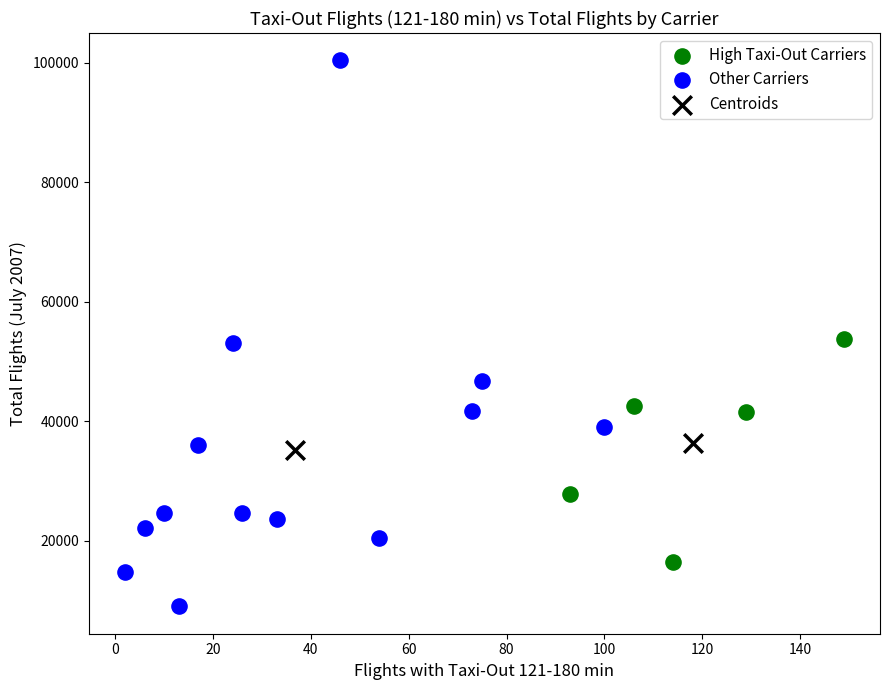

Which series contains the lowest Y value?

Other Carriers